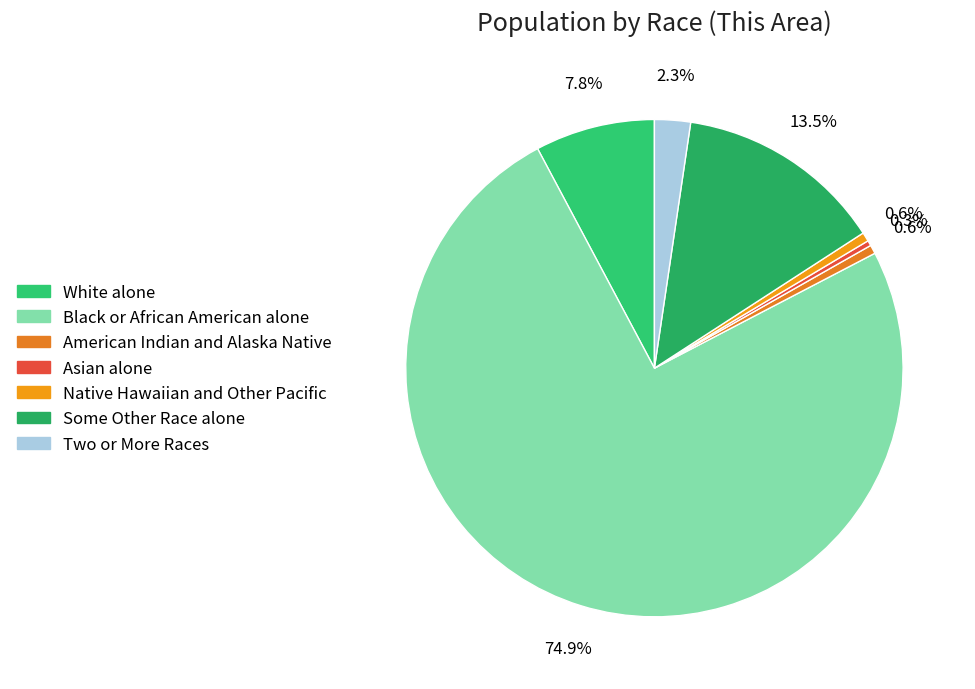

What is the ratio of the value at Two or More Races to the value at Native Hawaiian and Other Pacific?

4.0